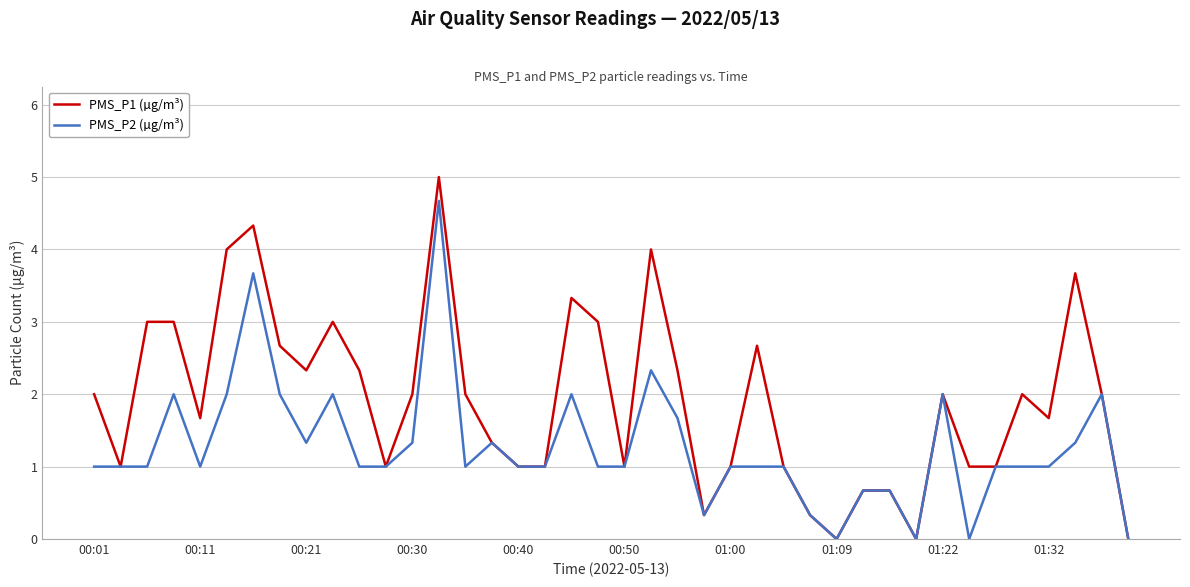

Which series has the largest total across all categories?

PMS_P1 (µg/m³)